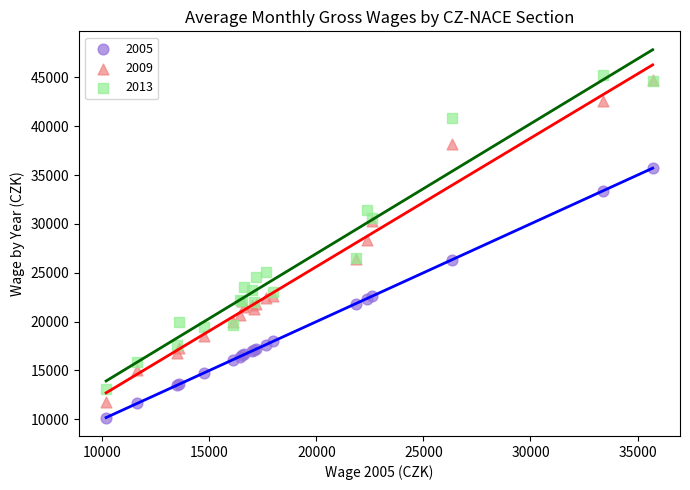

Which series reaches the maximum Y coordinate?

2013